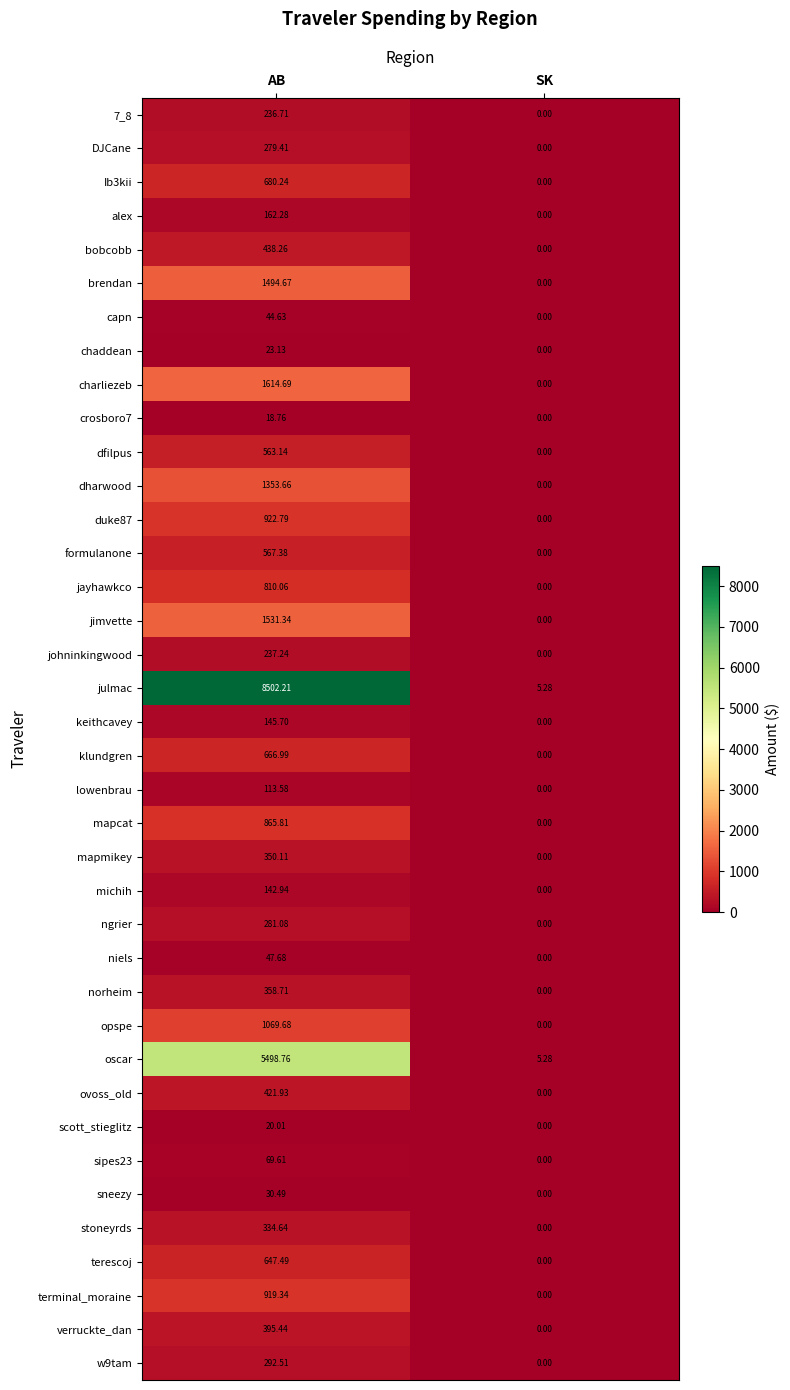

Which series has the widest spread of values?

julmac